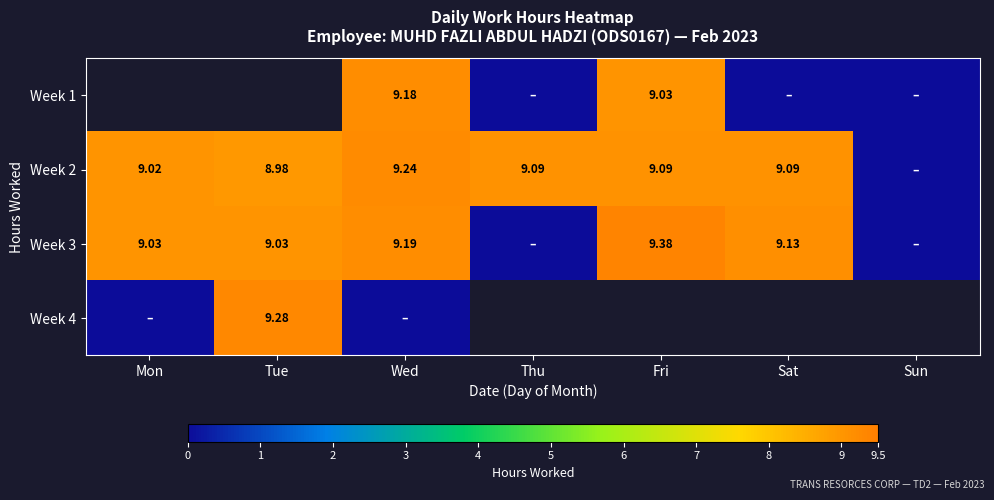

How many series are shown in this chart?

4